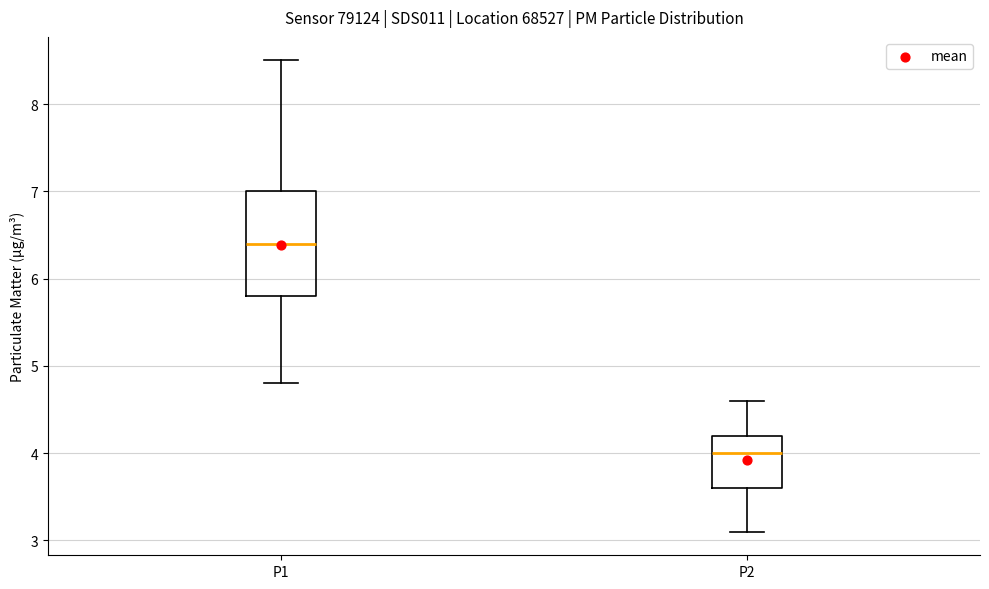

Comparing the boxes themselves (not the whiskers), which one is the tallest?

P1